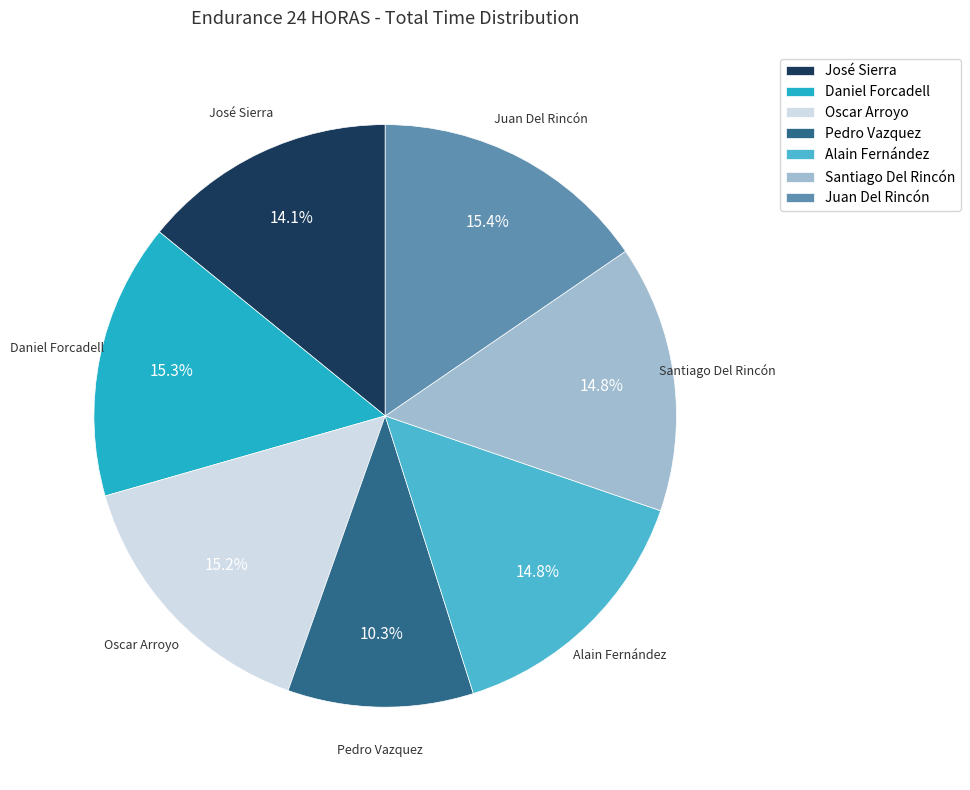

Is Pedro Vazquez the majority of the pie?

No